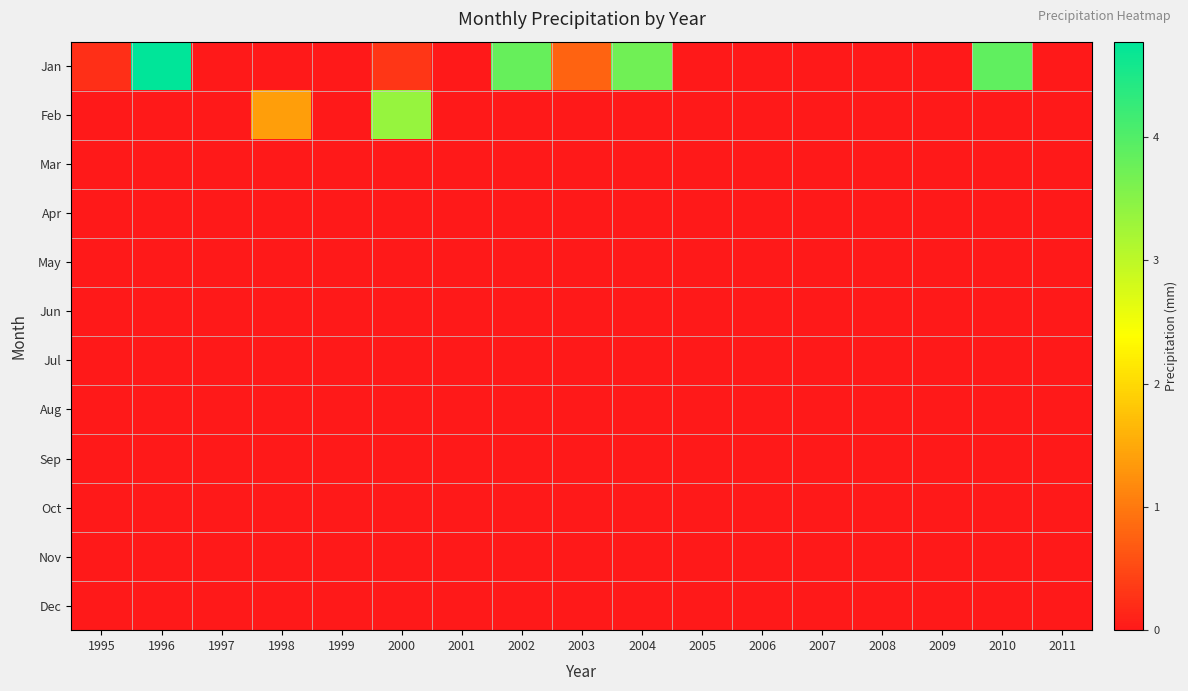

Which has a higher value, 2009 or 2000?

2000